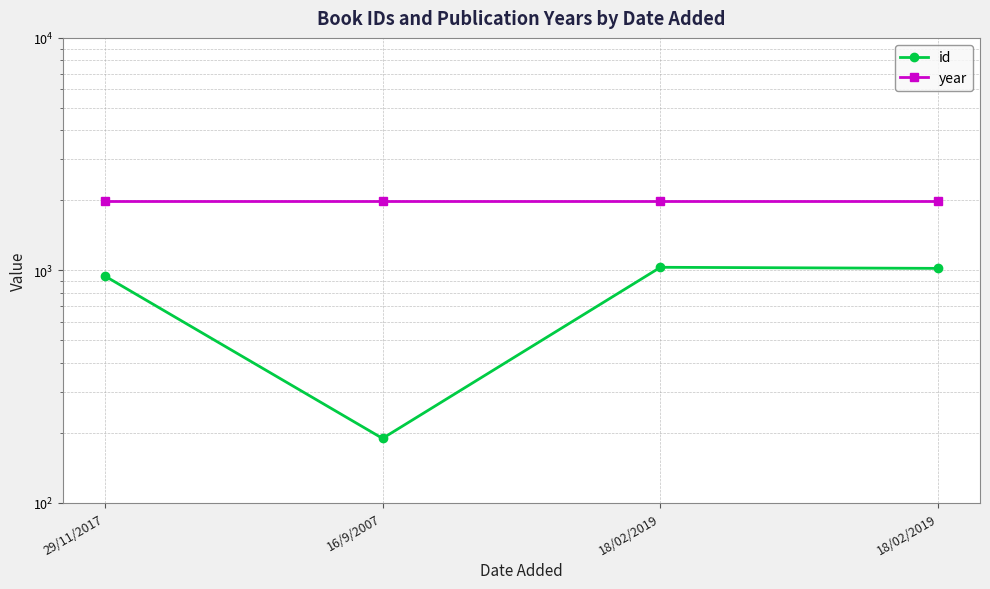

True or false: year has more than 1 points higher than both neighbors.

False